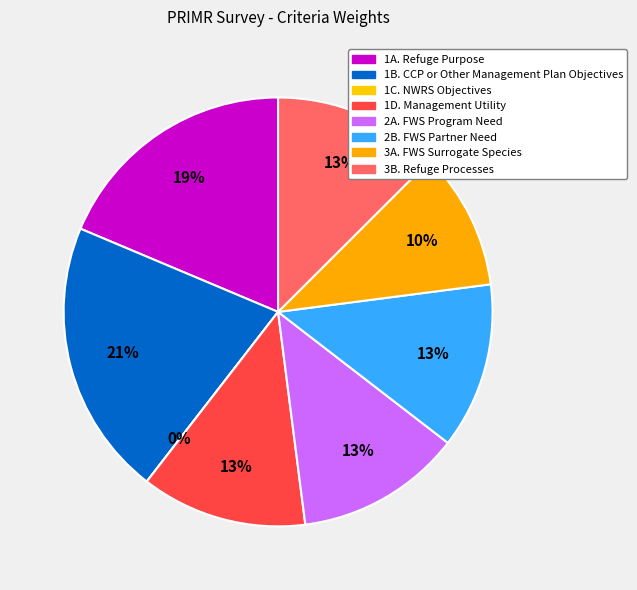

To the nearest percent, what is the difference between the 2A. FWS Program Need and 1A. Refuge Purpose slice percentages?

6%